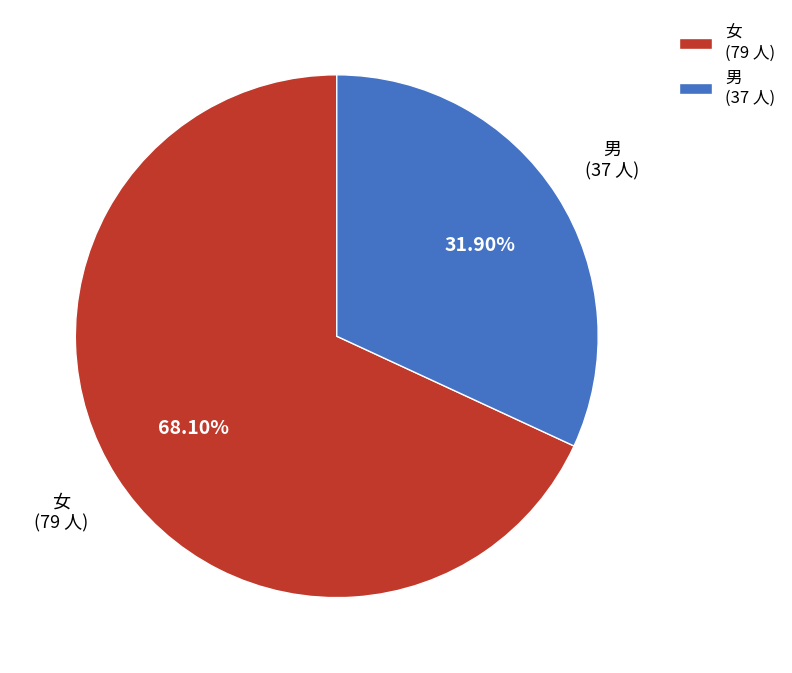

How many segments does this pie chart have?

2